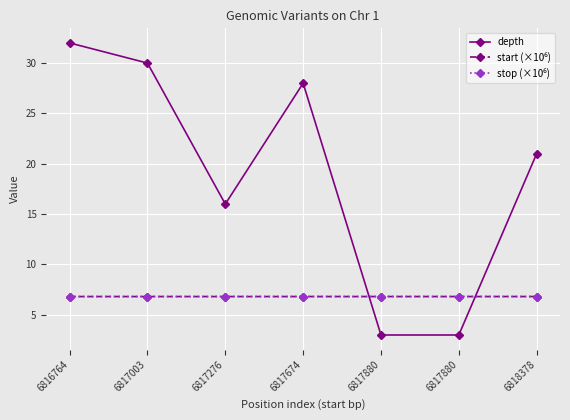

Reading left to right, extract all data points from this chart.

depth: 32.0	30.0	16.0	28.0	3.0	3.0	21.0
start (×10⁶): 6.8	6.8	6.8	6.8	6.8	6.8	6.8
stop (×10⁶): 6.8	6.8	6.8	6.8	6.8	6.8	6.8